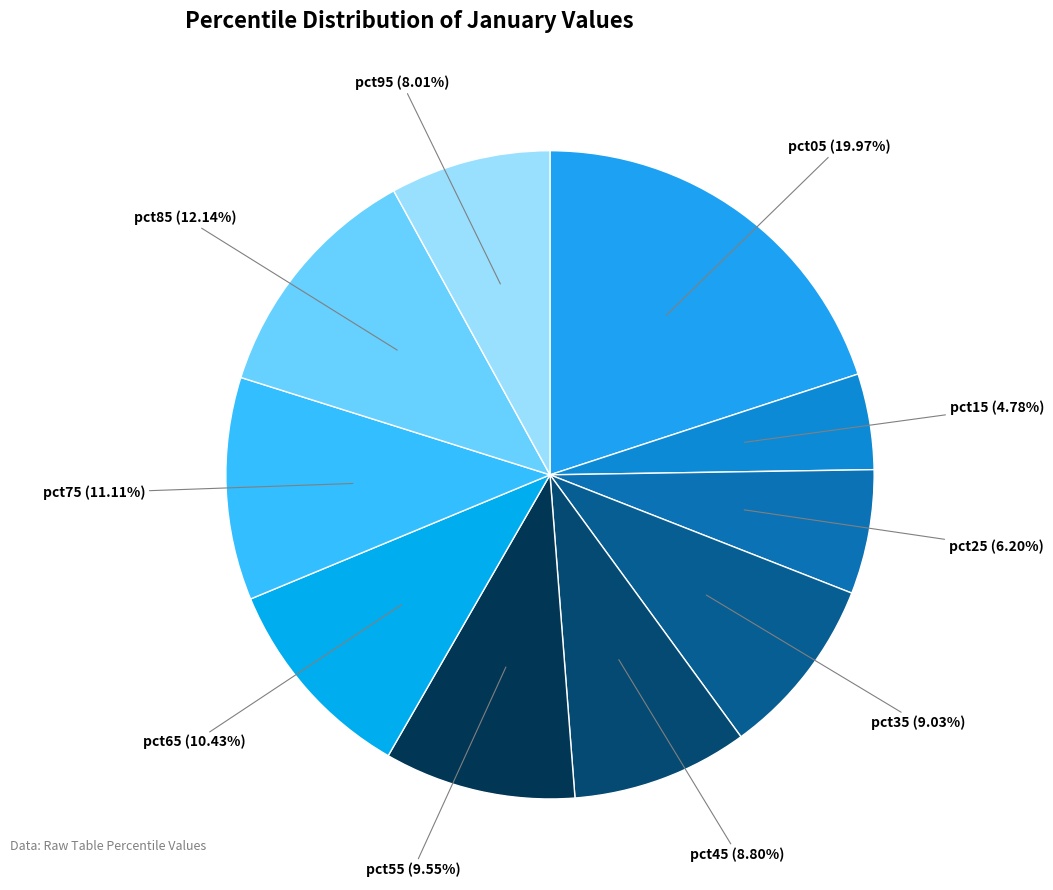

How many segments does this pie chart have?

10